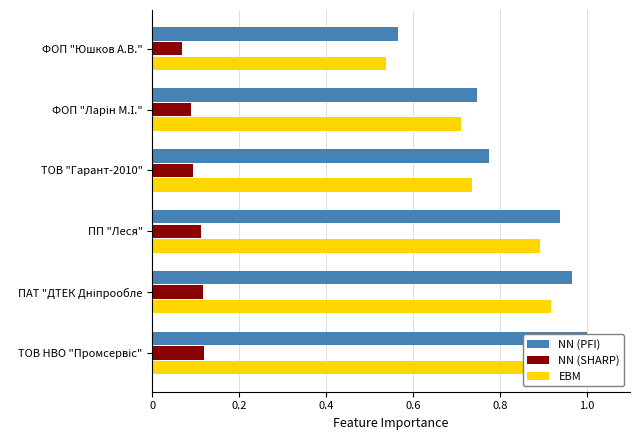

What position from the left is ТОВ НВО "Промсервіс"?

1